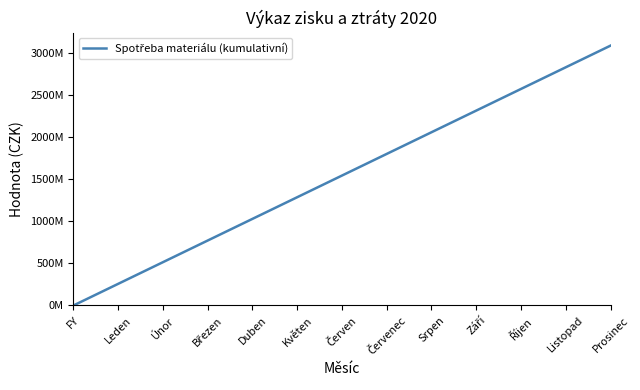

Does the chart display data point markers on the line(s)?

No